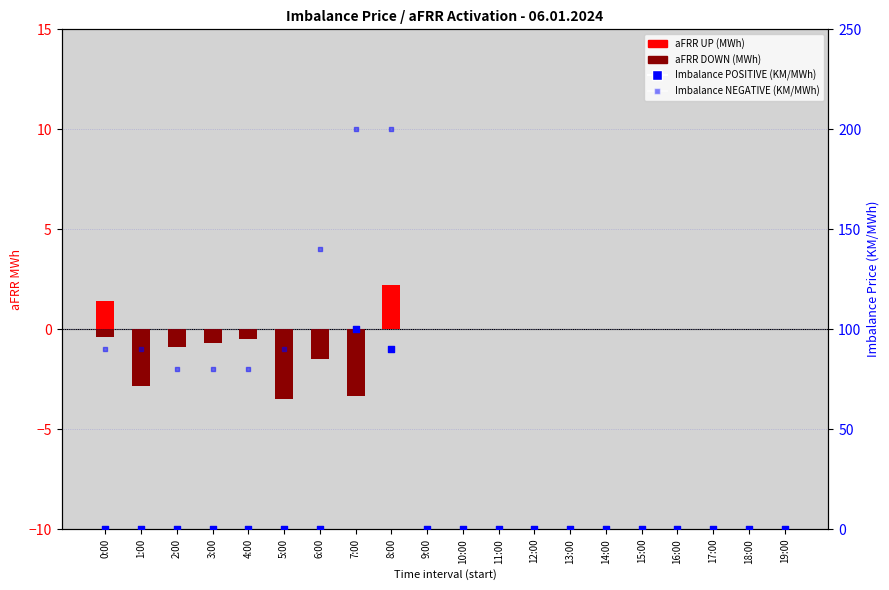

At which category is the sum across all series the highest?

7:00